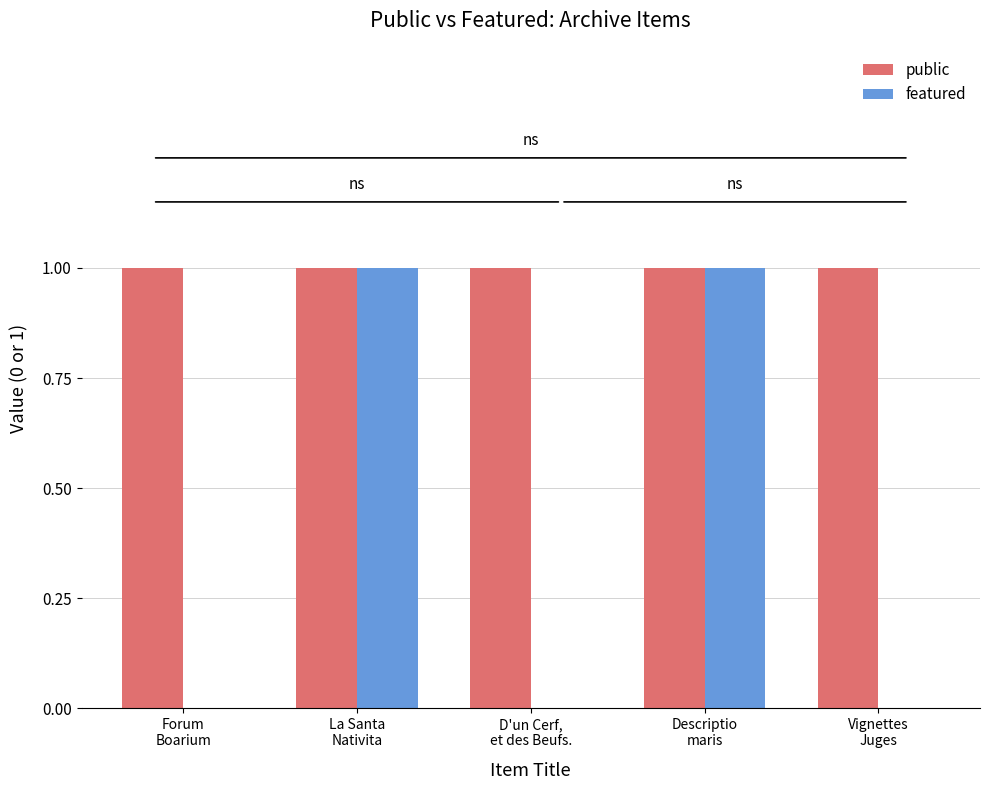

Does the chart contain stacked bars?

No